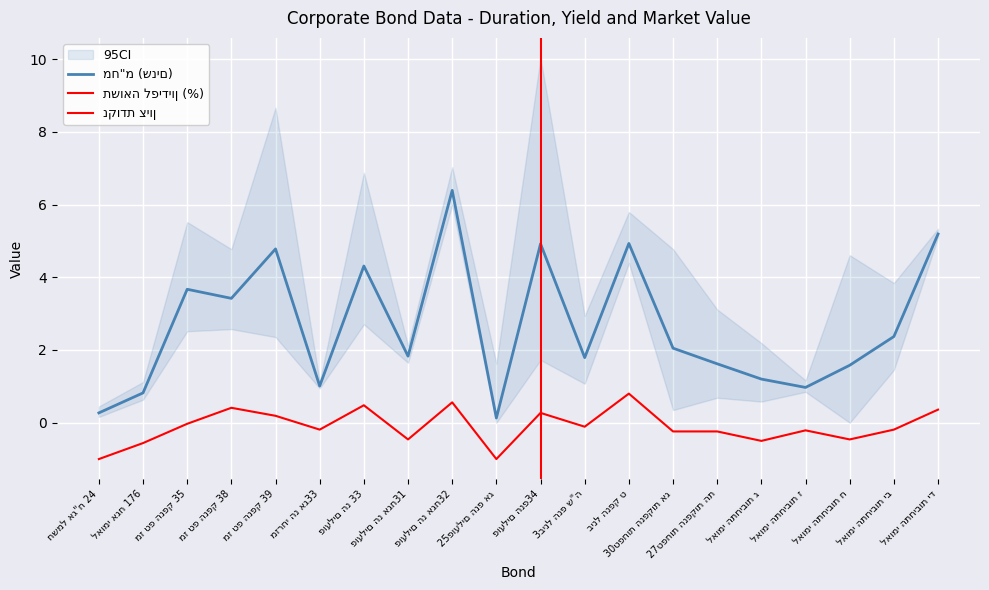

At which category does תשואה לפידיון (%) reach its first local peak?

מז טפ הנפק 38